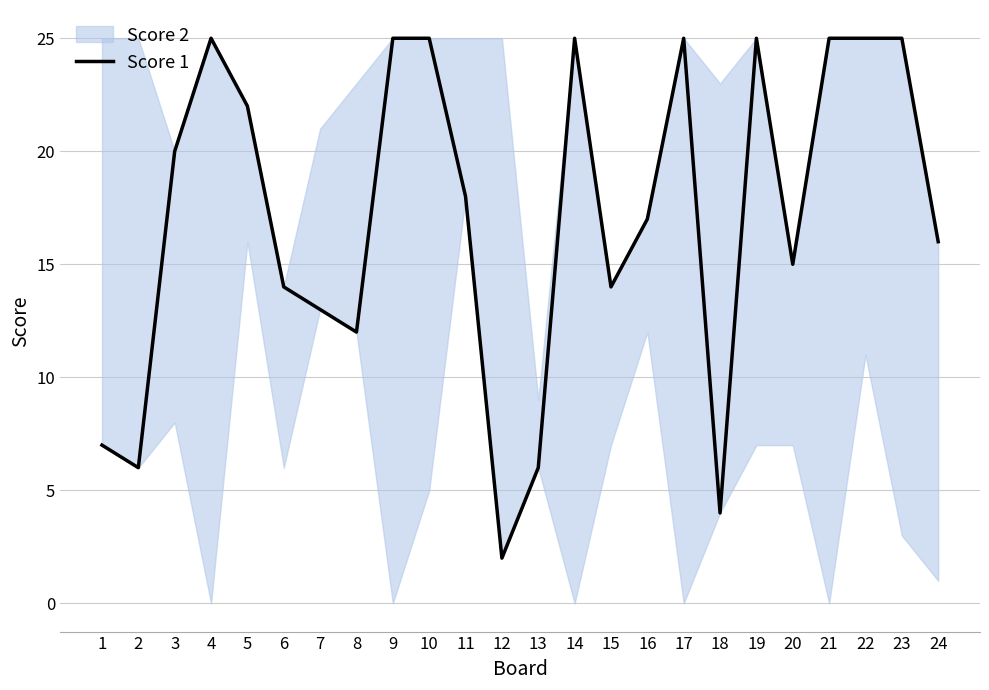

Is it true that the value at 5 is 33?

False